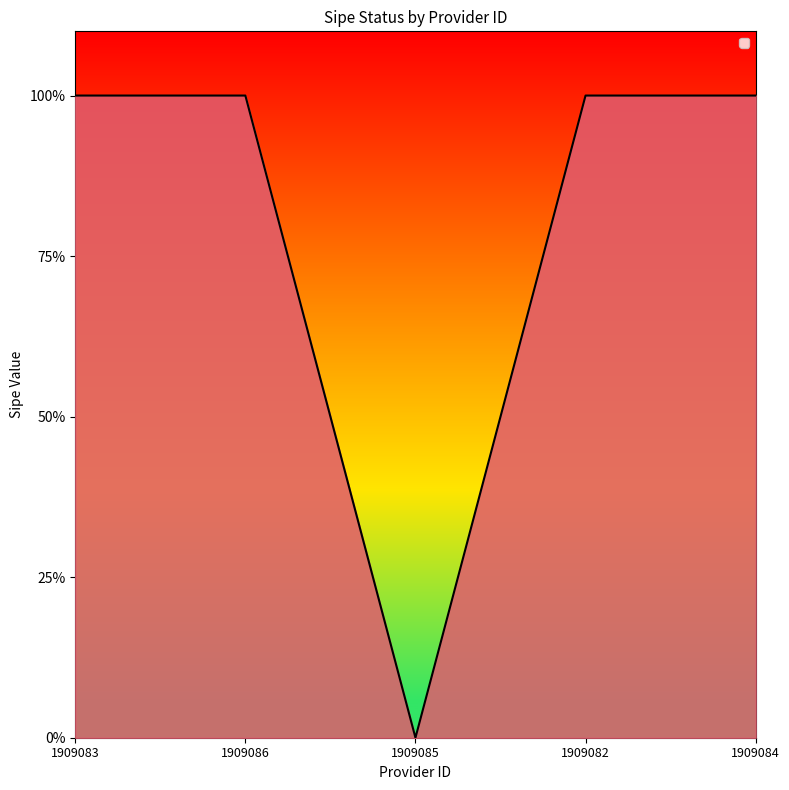

How many interior local valleys (lower than both neighbors) does the data have?

1